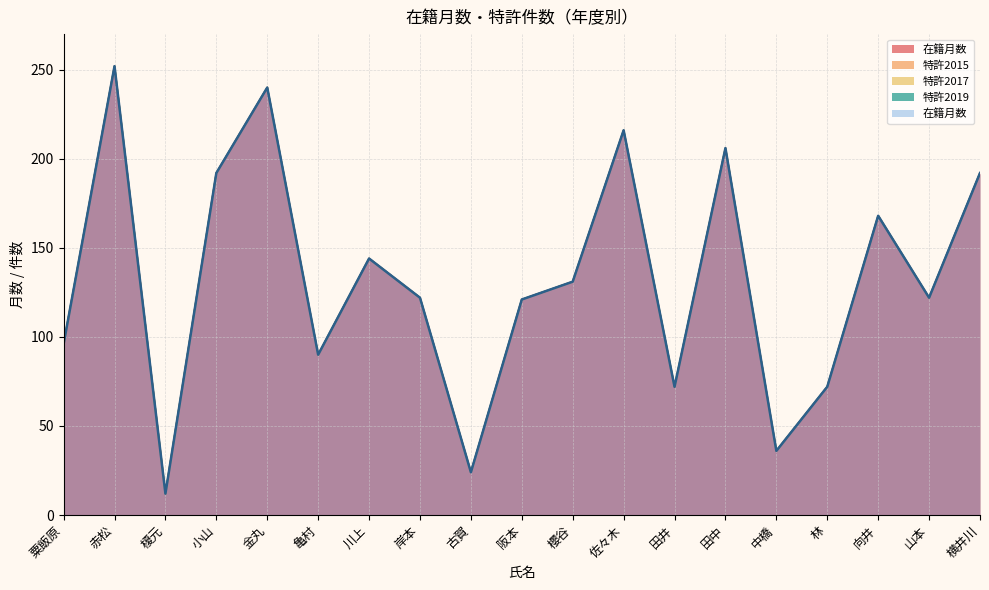

Reading right to left, transcribe all the data shown in this chart.

在籍月数: 横井川=192	山本=122	向井=168	林=72	中橋=36	田中=206	田井=72	佐々木=216	櫻谷=131	阪本=121	古賀=24	岸本=122	川上=144	亀村=90	金丸=240	小山=192	榎元=12	赤松=252	粟飯原=96
特許2015: 横井川=0	山本=0	向井=0	林=0	中橋=0	田中=0	田井=0	佐々木=0	櫻谷=0	阪本=0	古賀=0	岸本=0	川上=0	亀村=0	金丸=0	小山=0	榎元=0	赤松=0	粟飯原=0
特許2017: 横井川=0	山本=0	向井=0	林=0	中橋=0	田中=0	田井=0	佐々木=0	櫻谷=0	阪本=0	古賀=0	岸本=0	川上=0	亀村=0	金丸=0	小山=0	榎元=0	赤松=0	粟飯原=0
特許2019: 横井川=0	山本=0	向井=0	林=0	中橋=0	田中=0	田井=0	佐々木=0	櫻谷=0	阪本=0	古賀=0	岸本=0	川上=0	亀村=0	金丸=0	小山=0	榎元=0	赤松=0	粟飯原=0